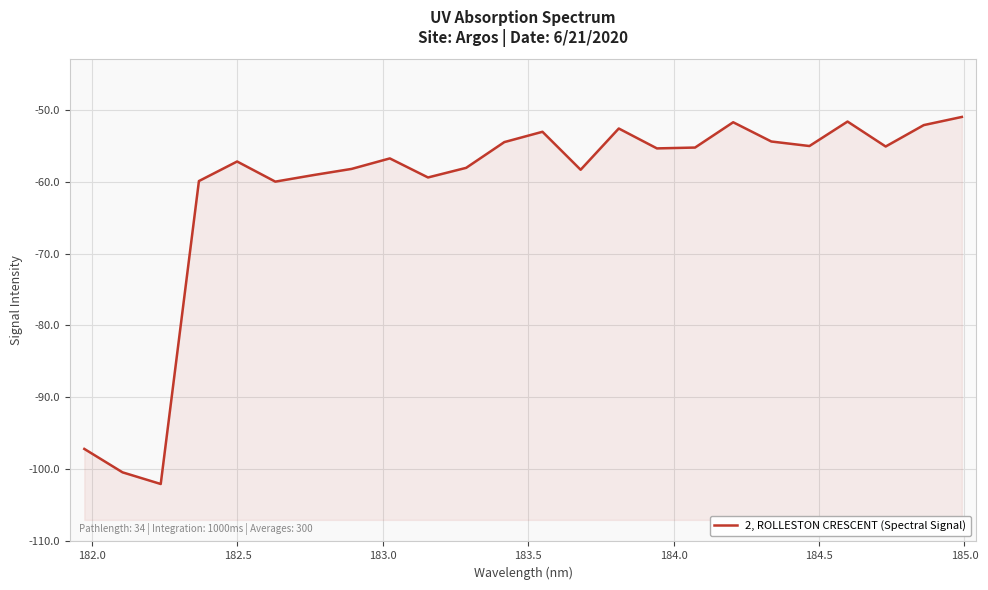

Reading left to right, list all the values displayed in this chart.

-97.2	-100.5	-102.1	-59.9	-57.2	-60.0	-59.1	-58.2	-56.8	-59.4	-58.1	-54.5	-53.0	-58.3	-52.6	-55.4	-55.2	-51.7	-54.4	-55.0	-51.6	-55.1	-52.1	-51.0